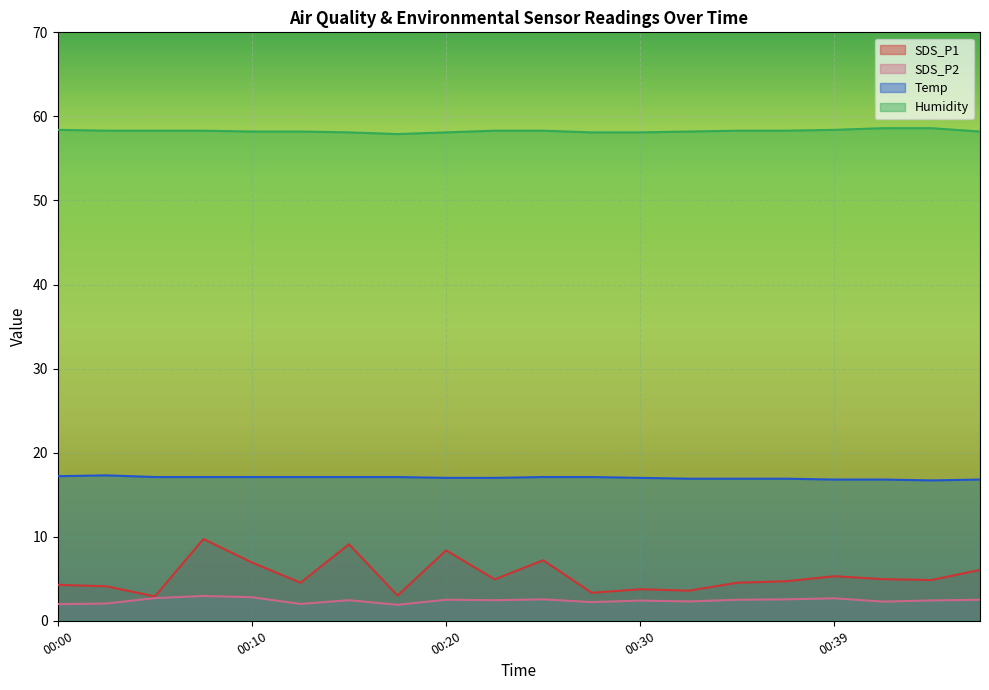

How many values in the Humidity series are below 58?

1